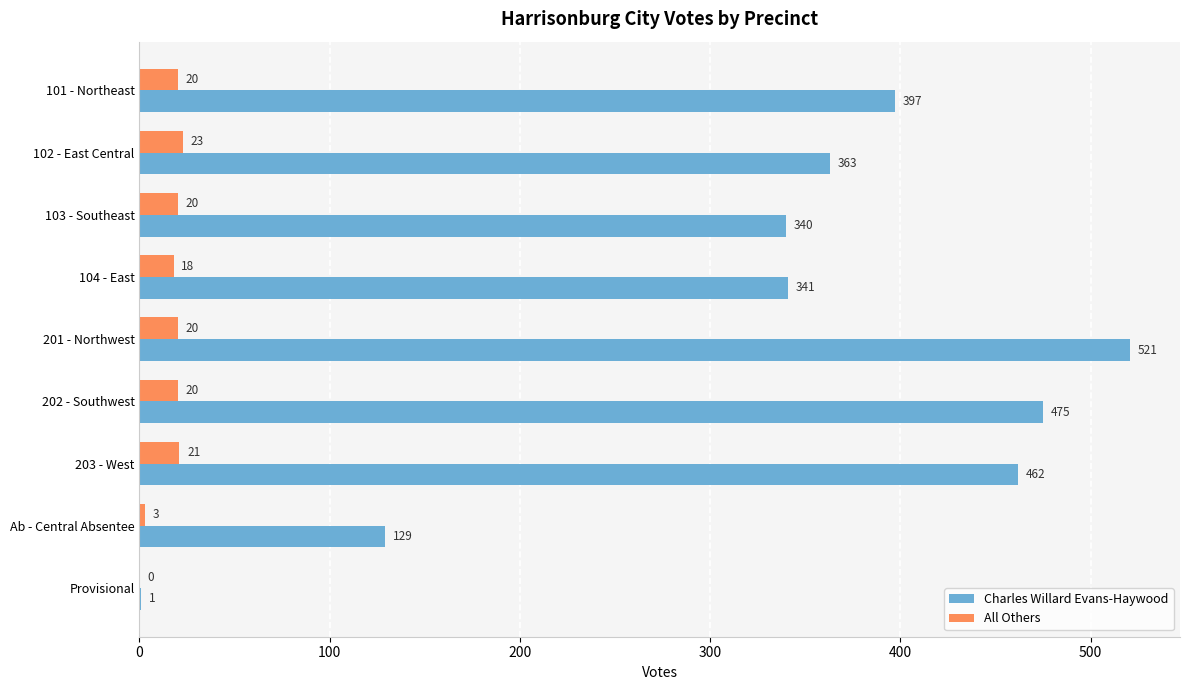

What is the average value of the Charles Willard Evans-Haywood series?

337